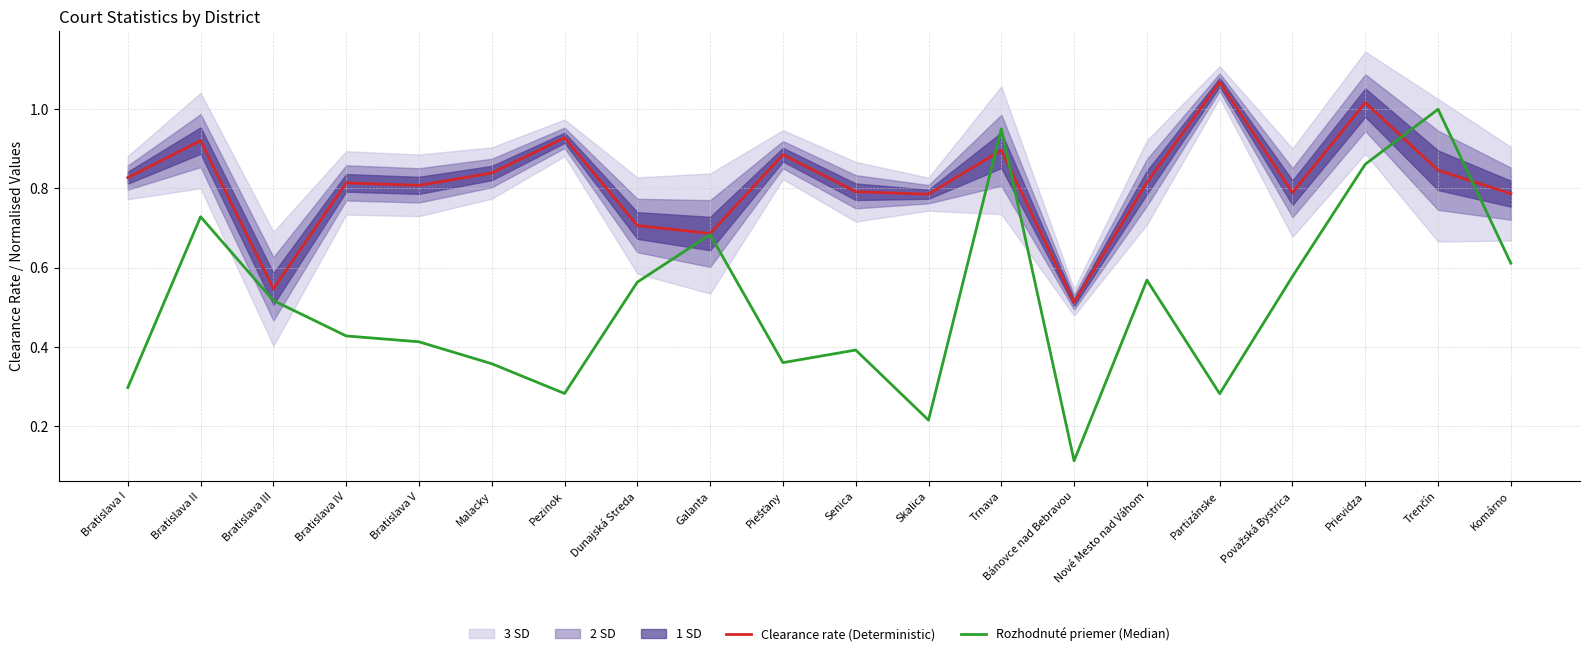

What position from the right is Prievidza?

3